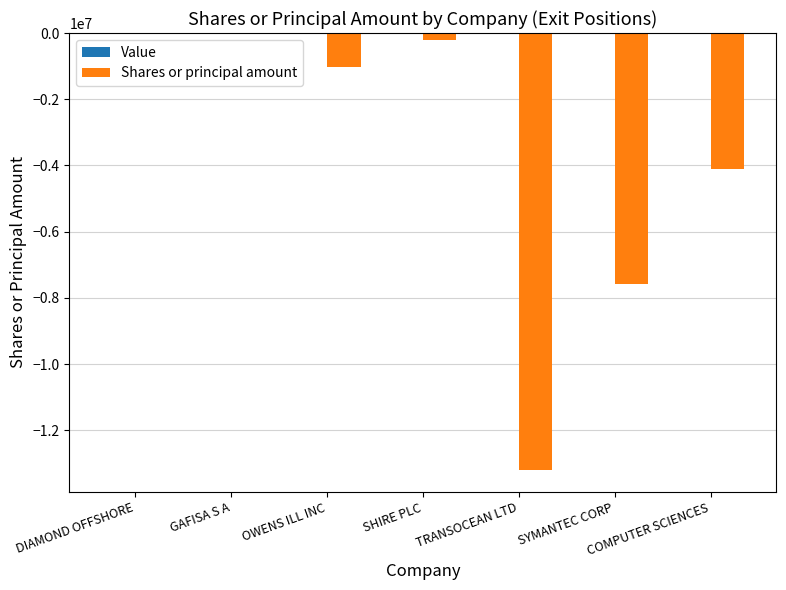

The chart shows a value of -7573012 at SYMANTEC CORP. True or false?

True